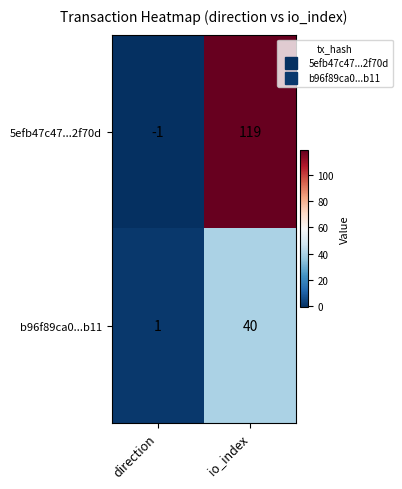

At direction, list the series in order from smallest to largest.

5efb47c47...2f70d, b96f89ca0...b11